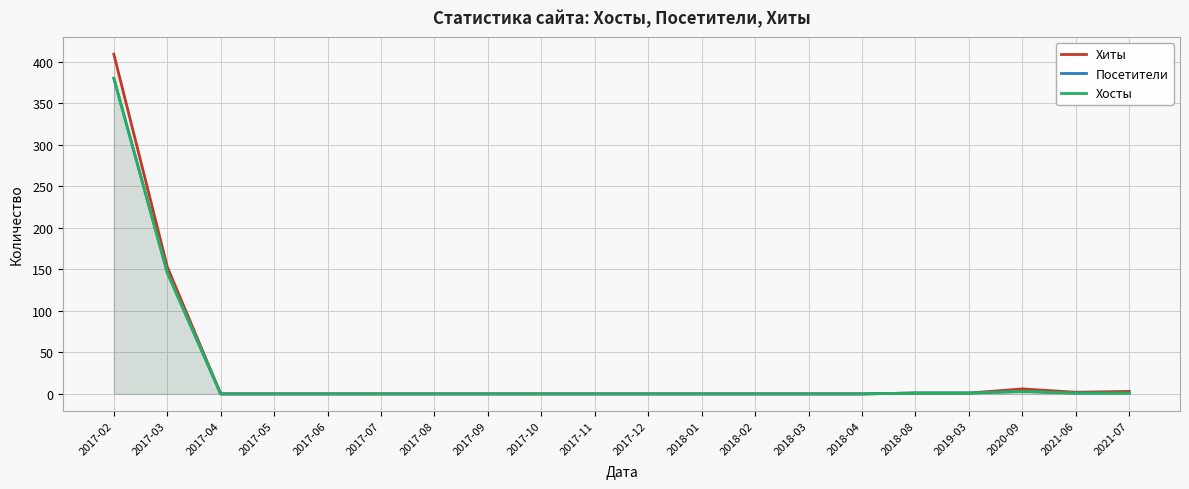

What position from the right is 2017-09?

13